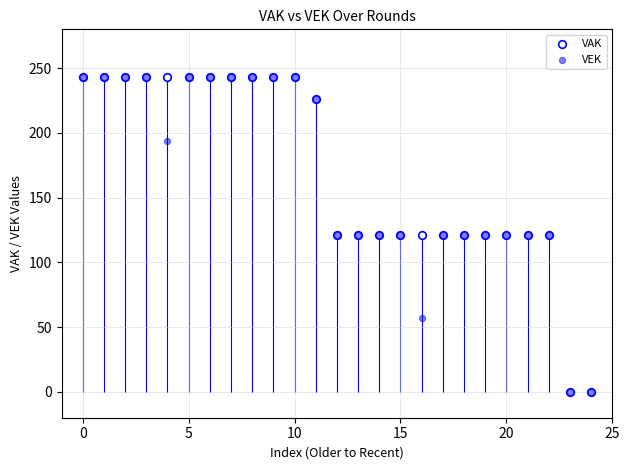

What are all the series names shown in the legend?

VAK, VEK